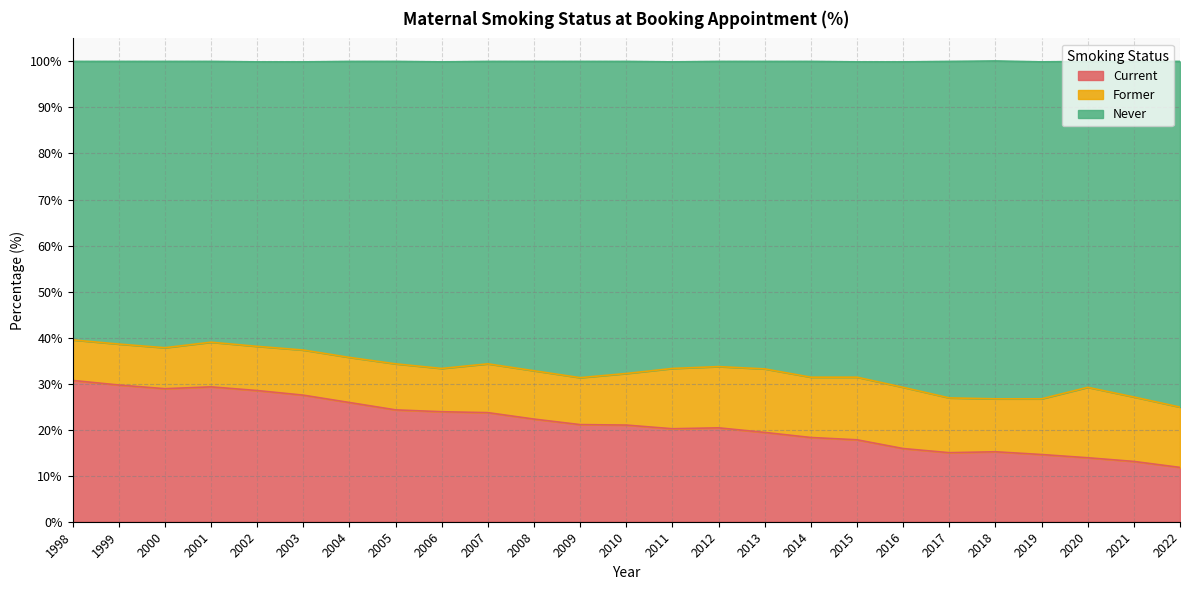

True or false: Current has a value of 13.1 at 2021.

True